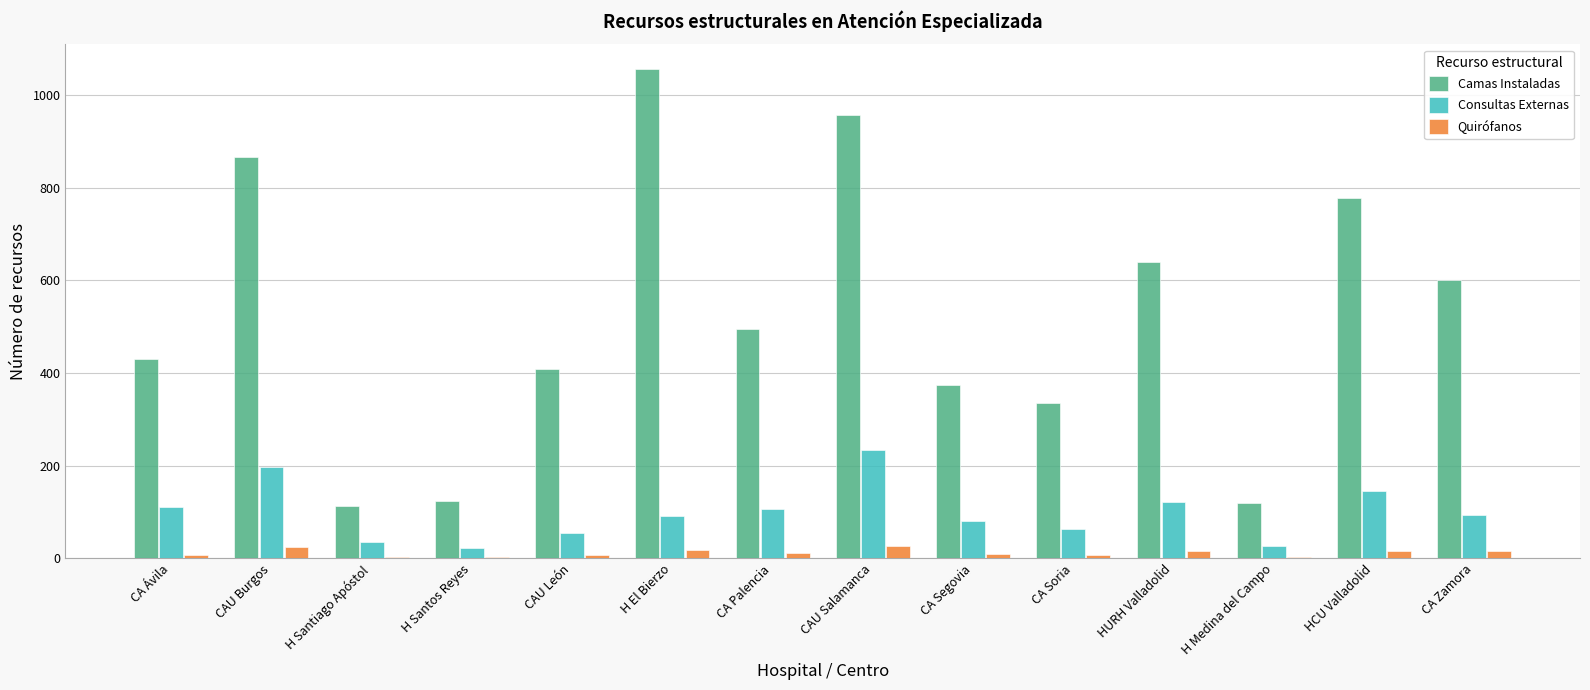

Does the chart contain stacked bars?

No